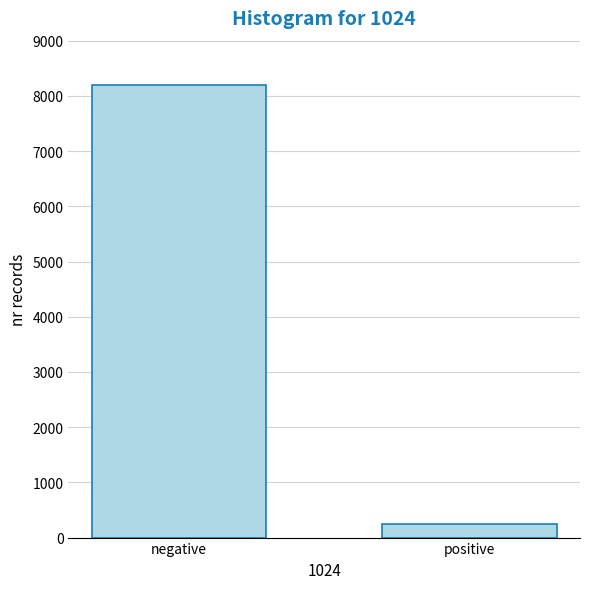

Reading right to left, what are all the values shown in this chart?

positive=238	negative=8200